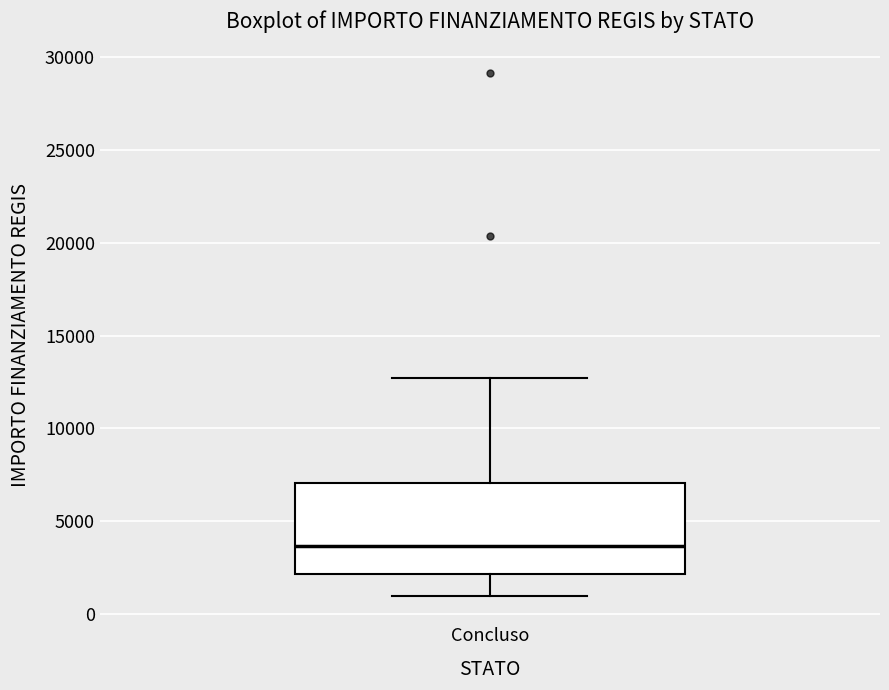

Transcribe this box plot: give where the median line is, the range the box spans, and where the two whiskers end, as read against the y-axis. The values are not printed on the chart, so give them approximately, as read against the axis.

median 3500, box 2000 to 7000, whiskers 1000 to 12500